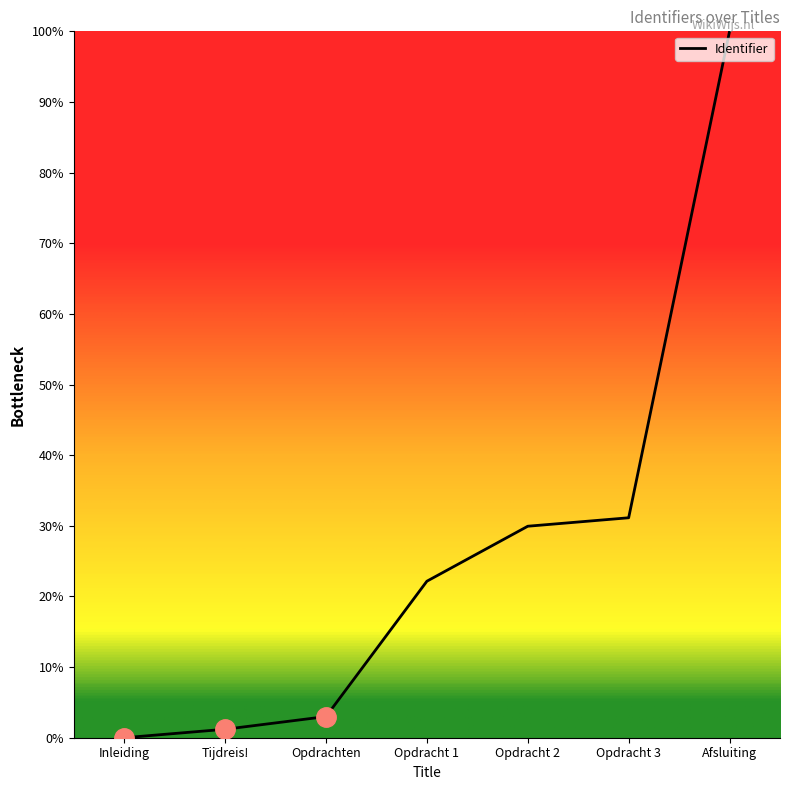

What is the approximate value at Tijdreis!?

1.2